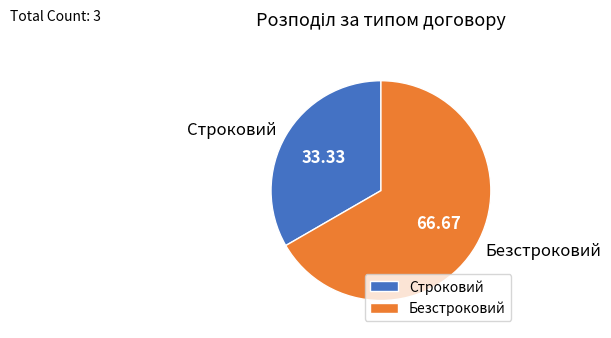

What is the largest slice in the pie chart?

Безстроковий